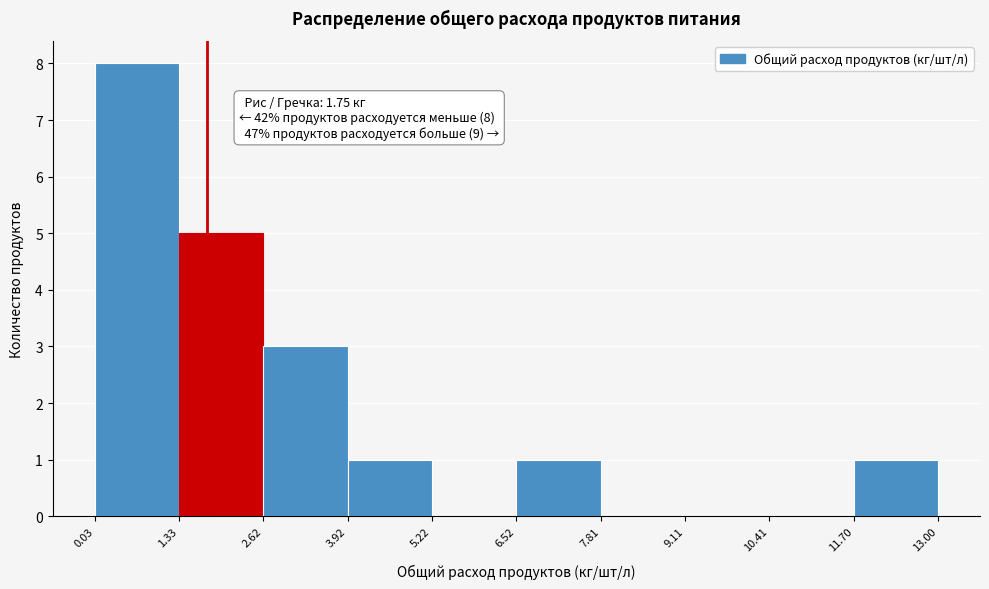

Which range on the x-axis has the tallest bar?

0.03 to 1.33